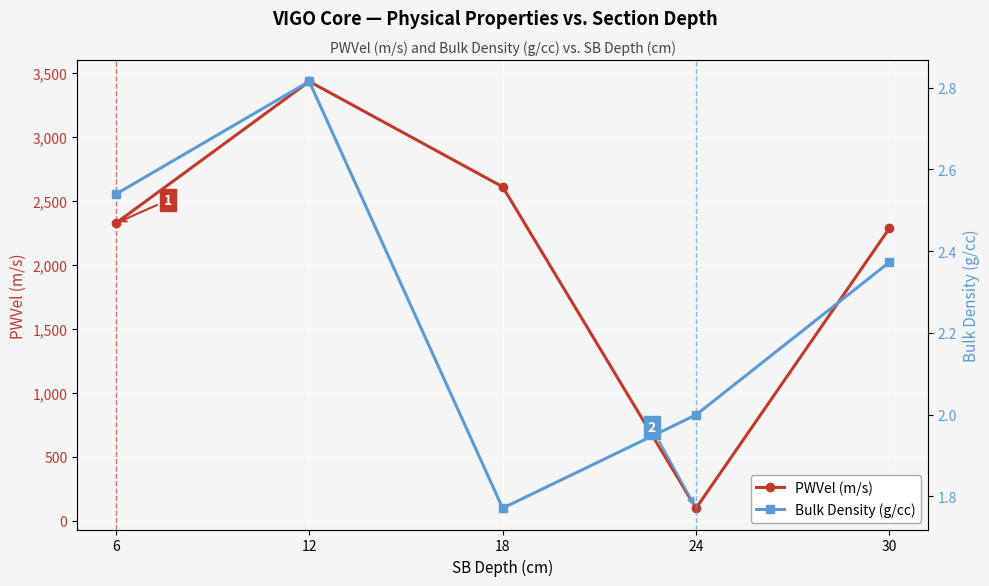

True or false: PWVel (m/s) and Bulk Density (g/cc) cross at least once.

False